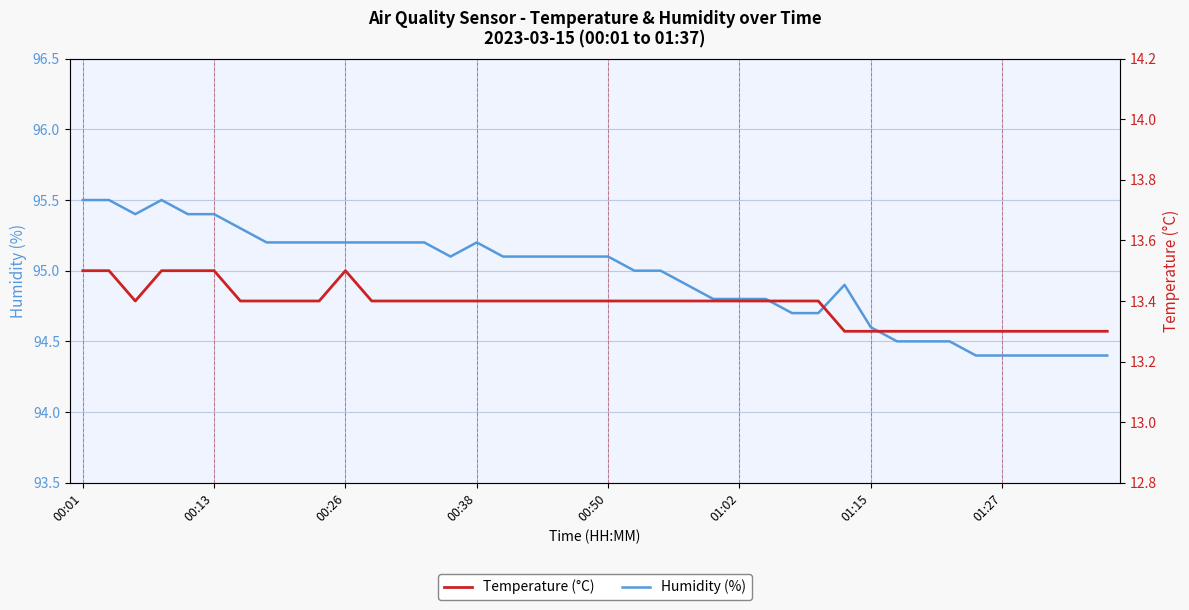

What is the value of the Humidity (%) point at the 24th from the left?

94.9